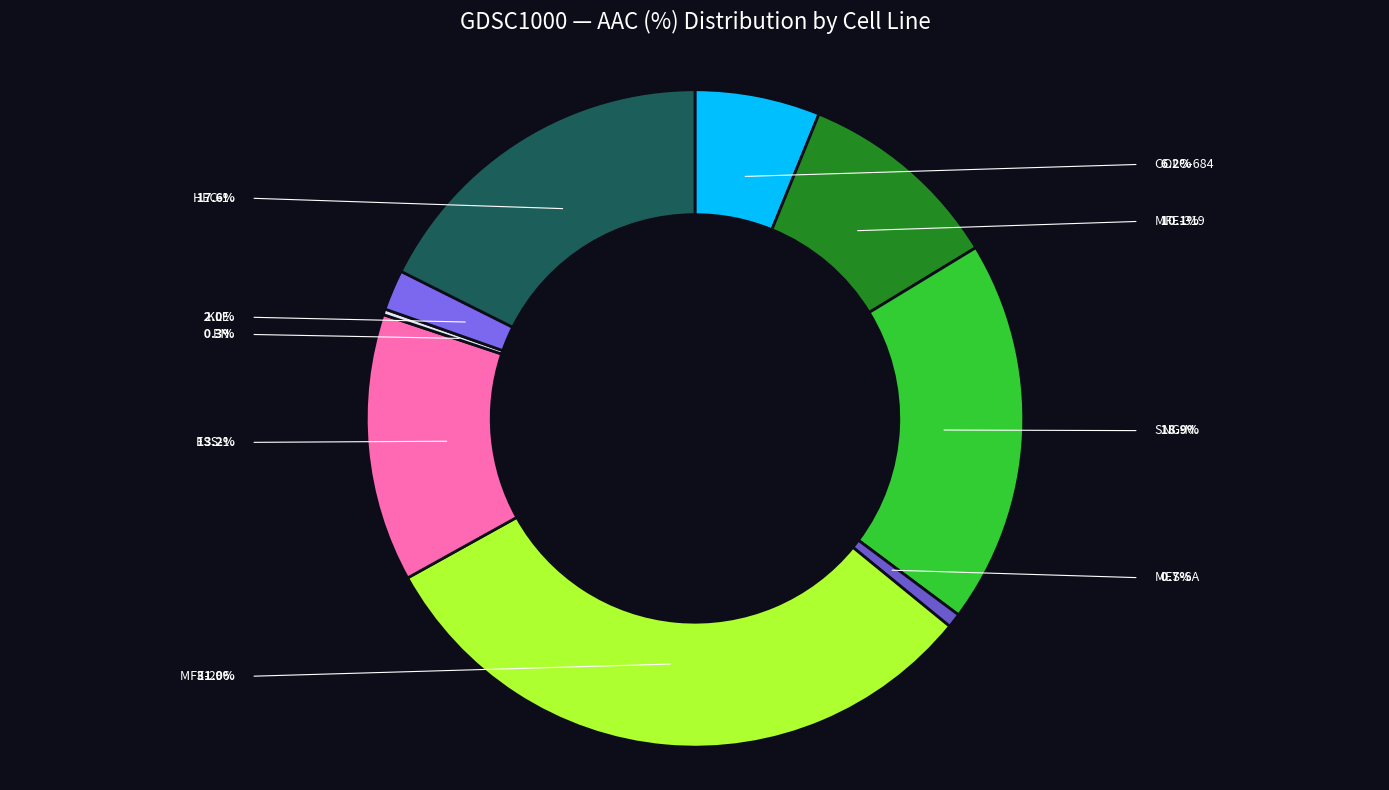

Between HEC-1 and COLO-684, which is larger?

HEC-1